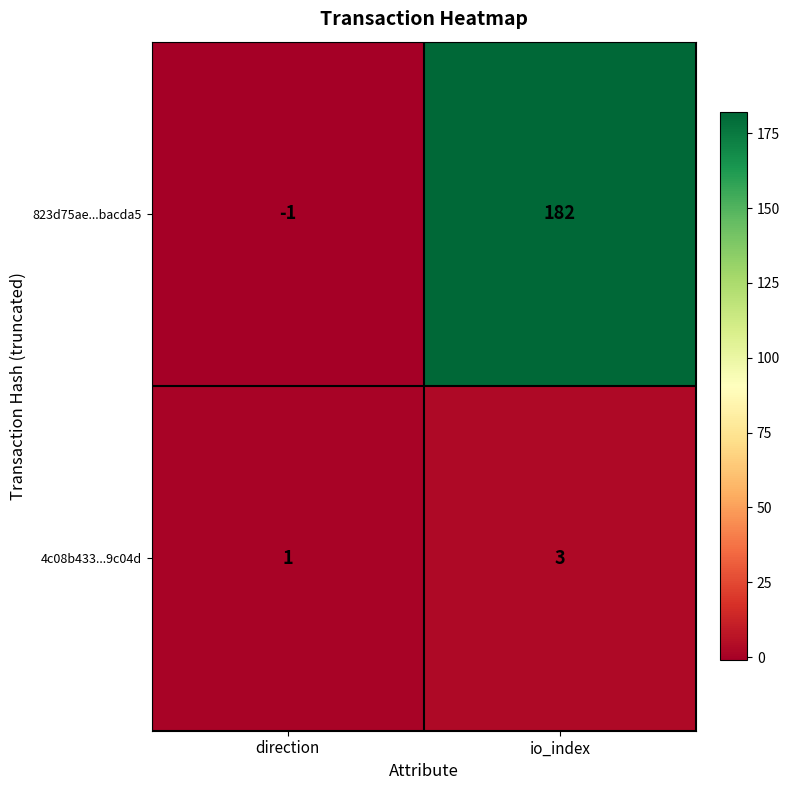

Where is 4c08b433...9c04d nearest to the value 2?

direction